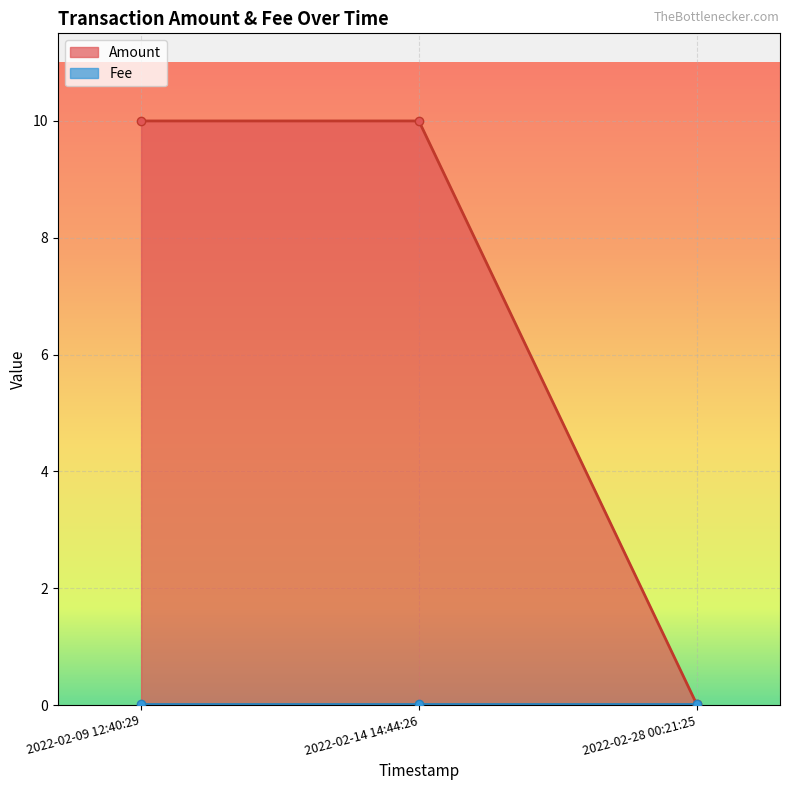

What is the average value?

6.7